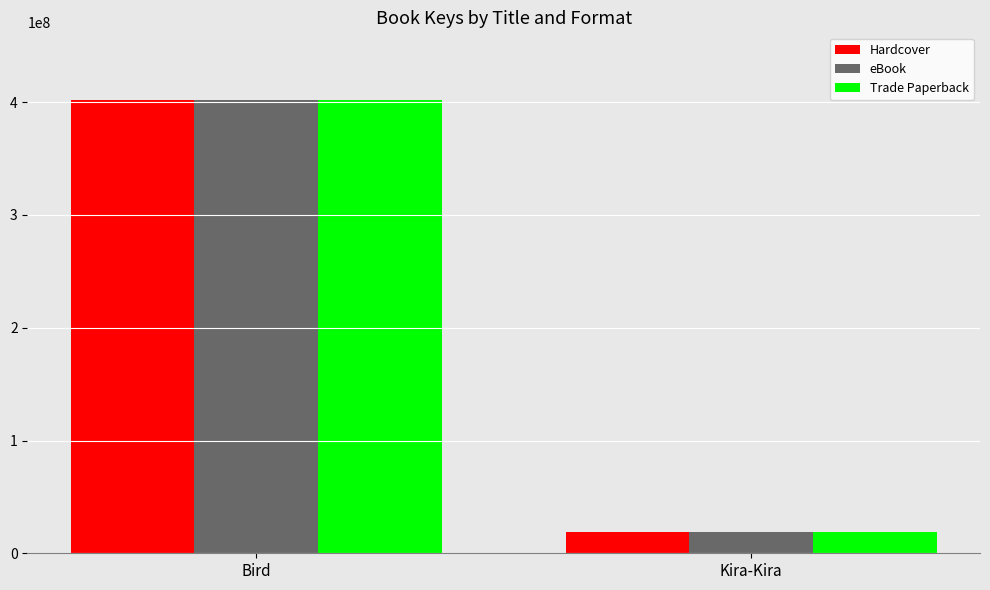

What is the difference between the Trade Paperback values at Kira-Kira and Bird?

382666787